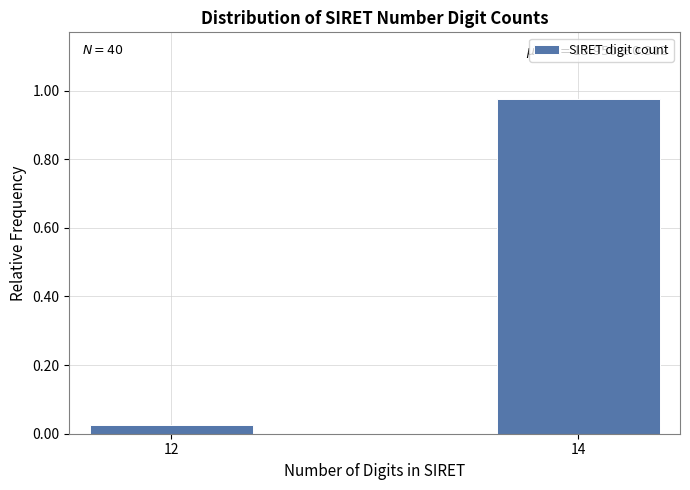

The value at 14 is 1.3. True or false?

False